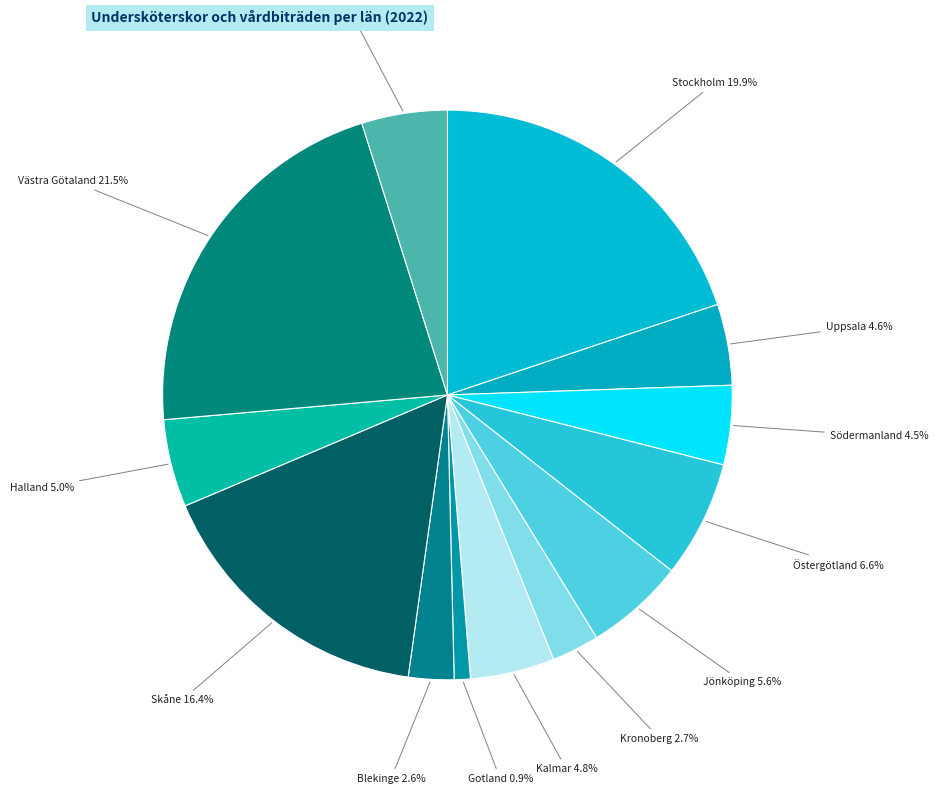

To the nearest percent, what percentage of the pie is Stockholm?

20%